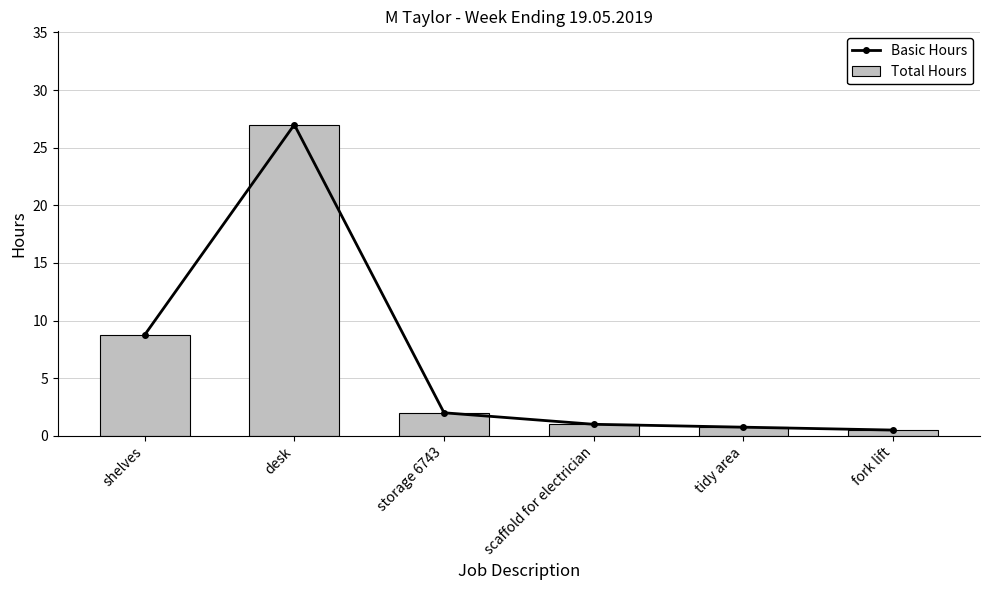

Is the value of Total Hours at storage 6743 greater than the value of Basic Hours at fork lift?

Yes